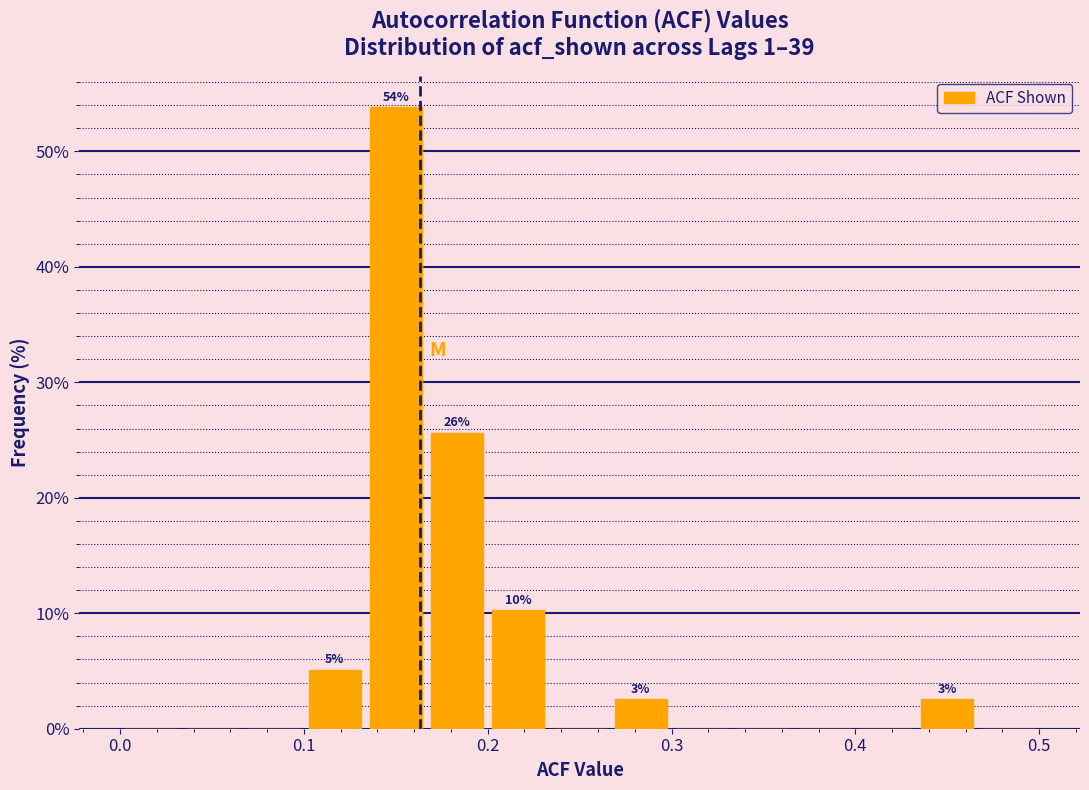

Read against the x-axis, roughly where is the centre of the tallest bar?

0.15